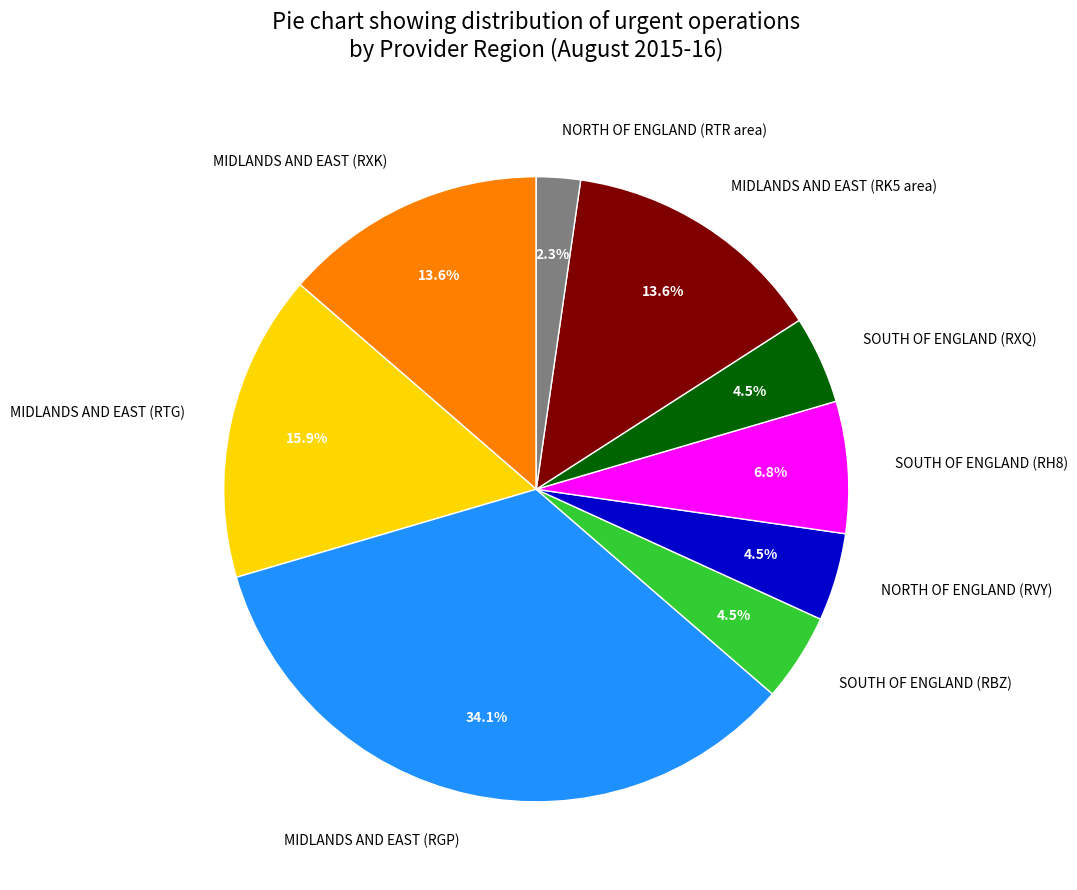

What is the largest slice in the pie chart?

MIDLANDS AND EAST (RGP)